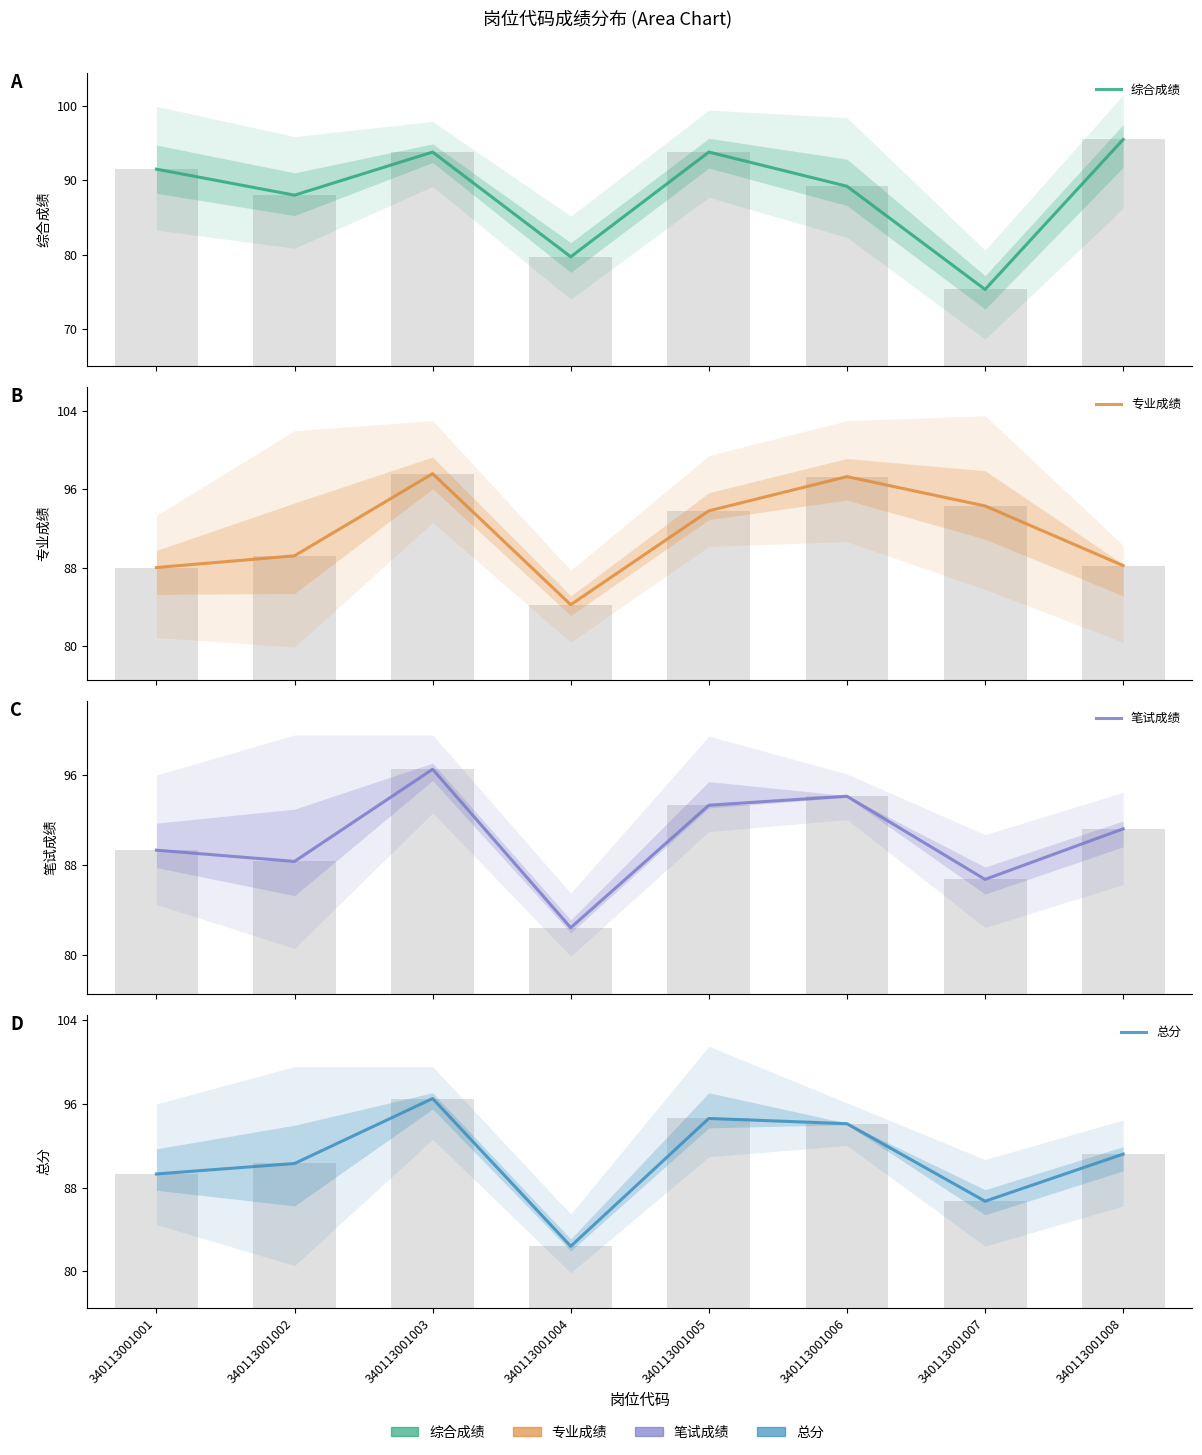

What are all the series names shown in the legend?

综合成绩, 专业成绩, 笔试成绩, 总分